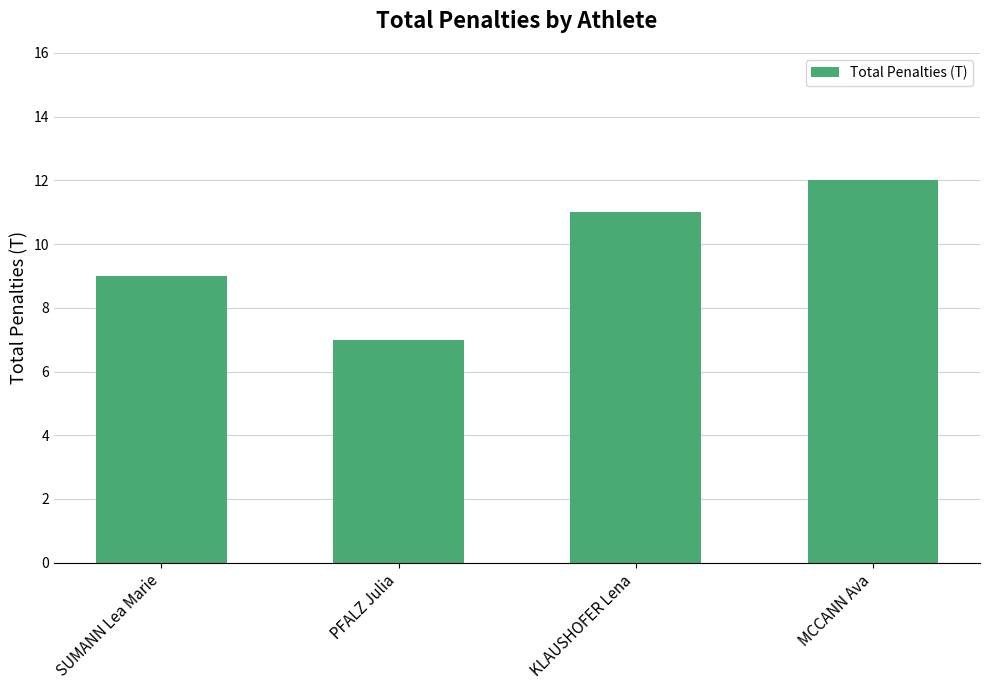

What is the value of the 1st bar from the left?

9